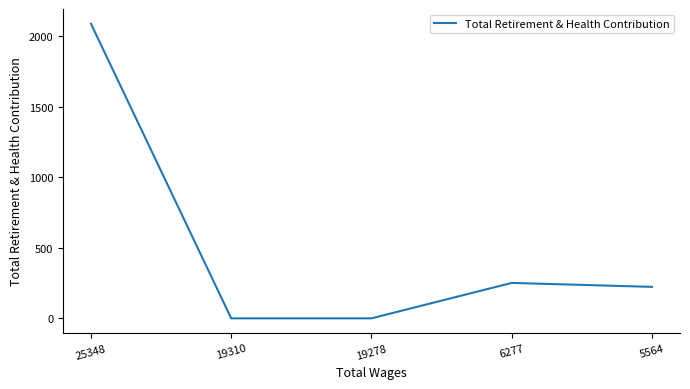

Reading right to left, transcribe all the data shown in this chart.

5564=223	6277=251	19278=0	19310=0	25348=2087